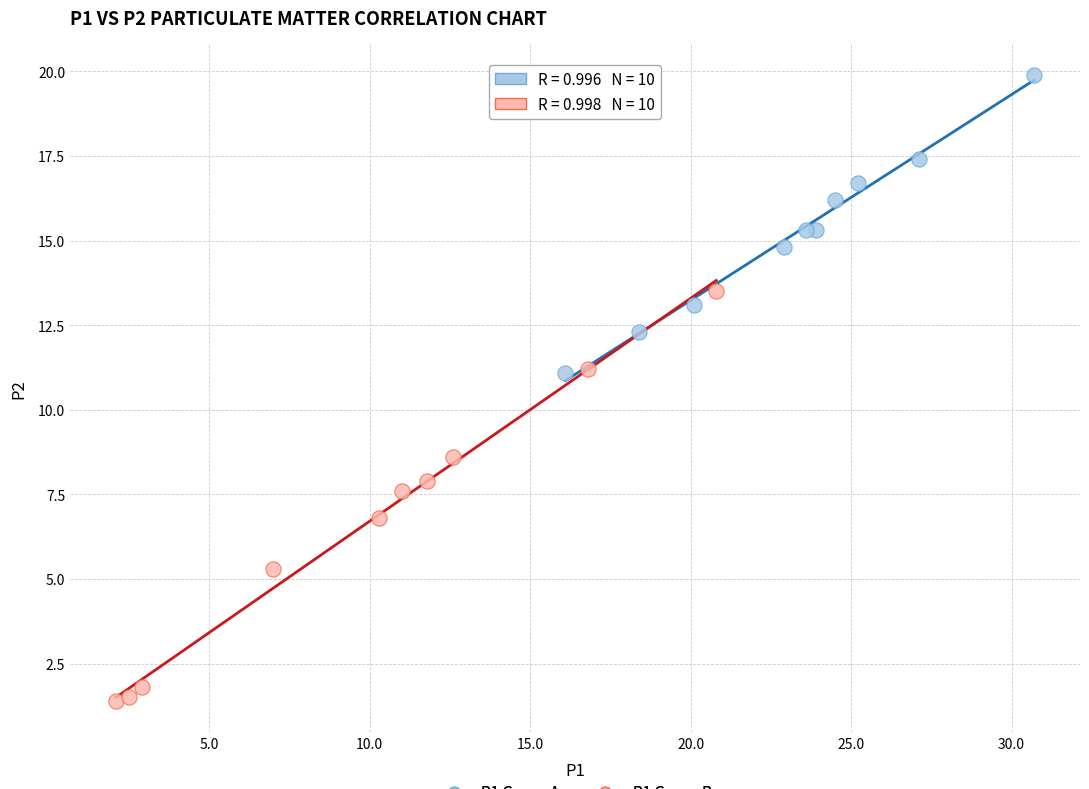

What are all the series names shown in the legend?

P1 Group A, P1 Group B